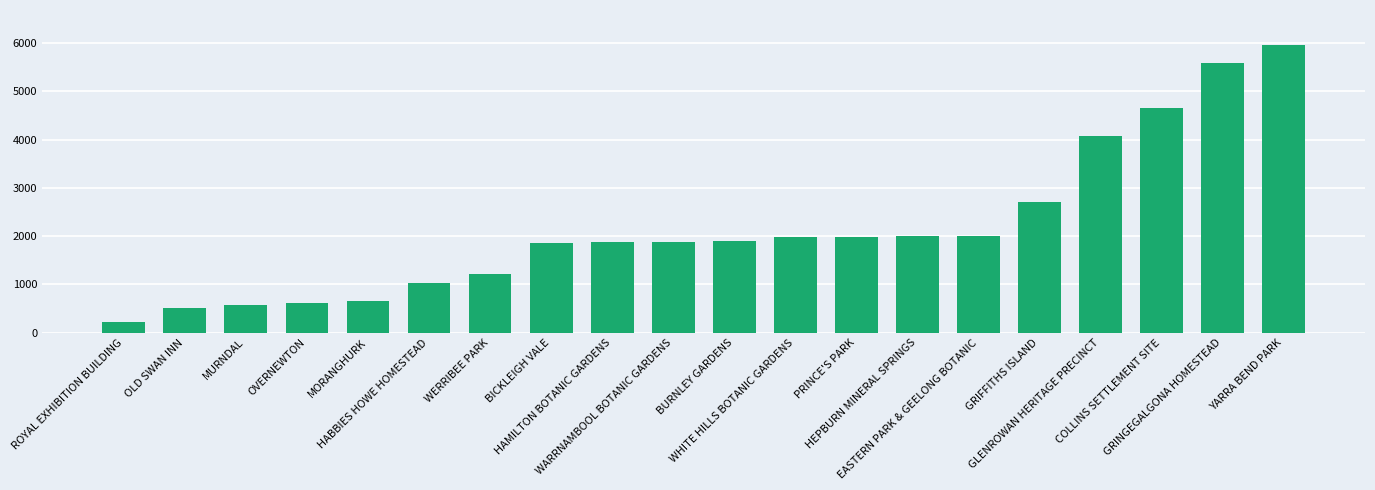

What is the value of the 6th bar from the left?

1019